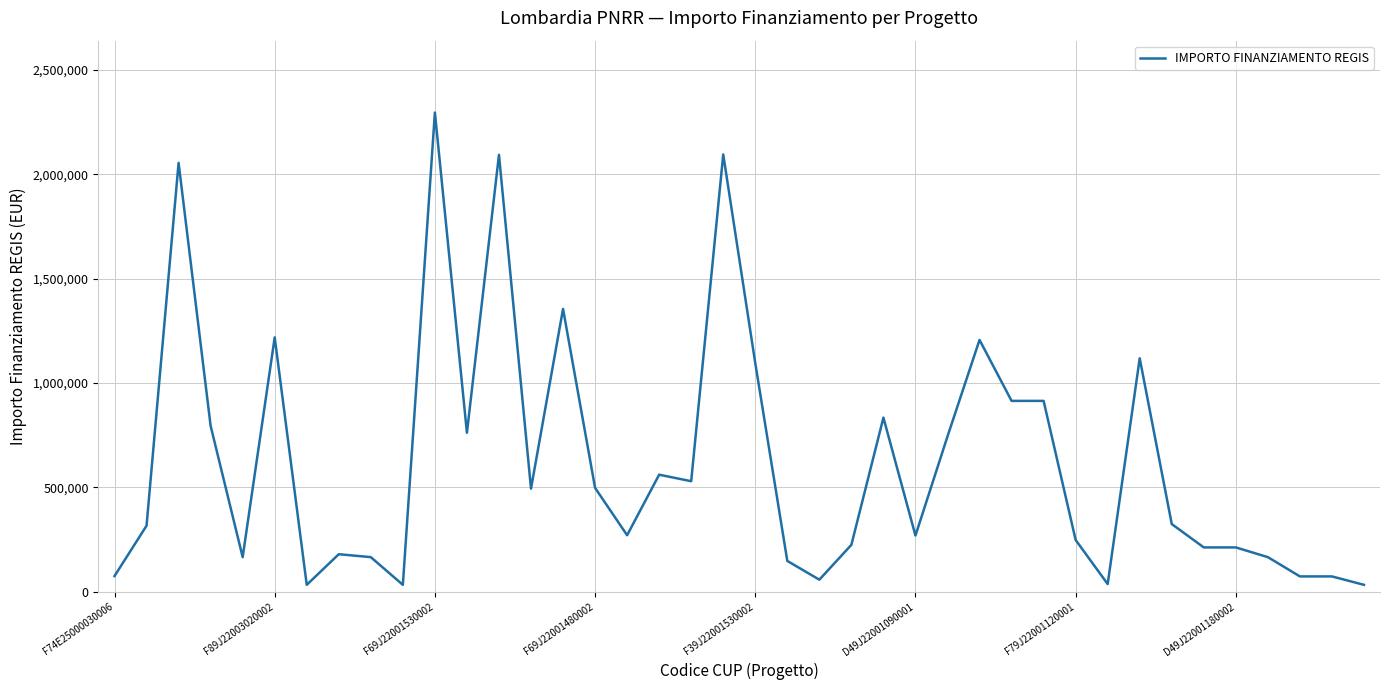

Is this an area chart (filled region under the line)?

No